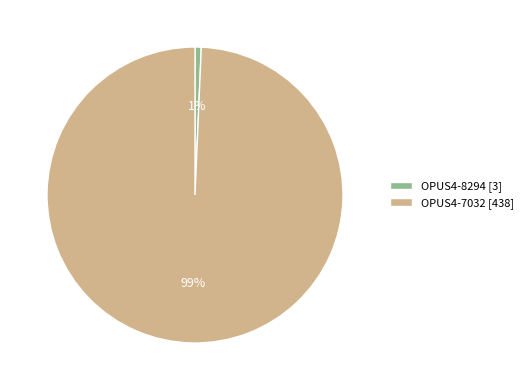

Which slice represents more than half of the pie?

OPUS4-7032